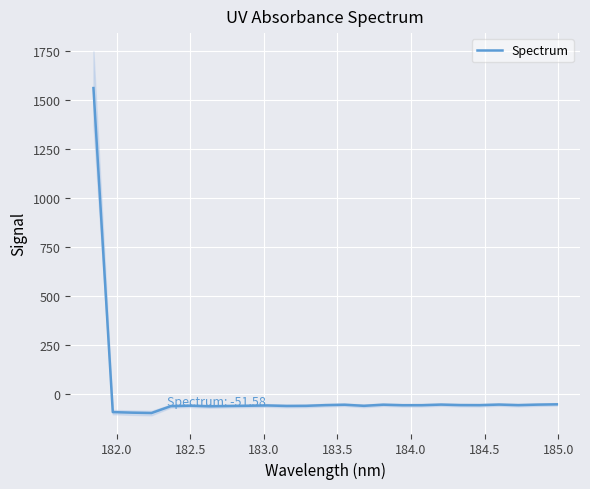

What is the highest value of the Spectrum series?

1562.3